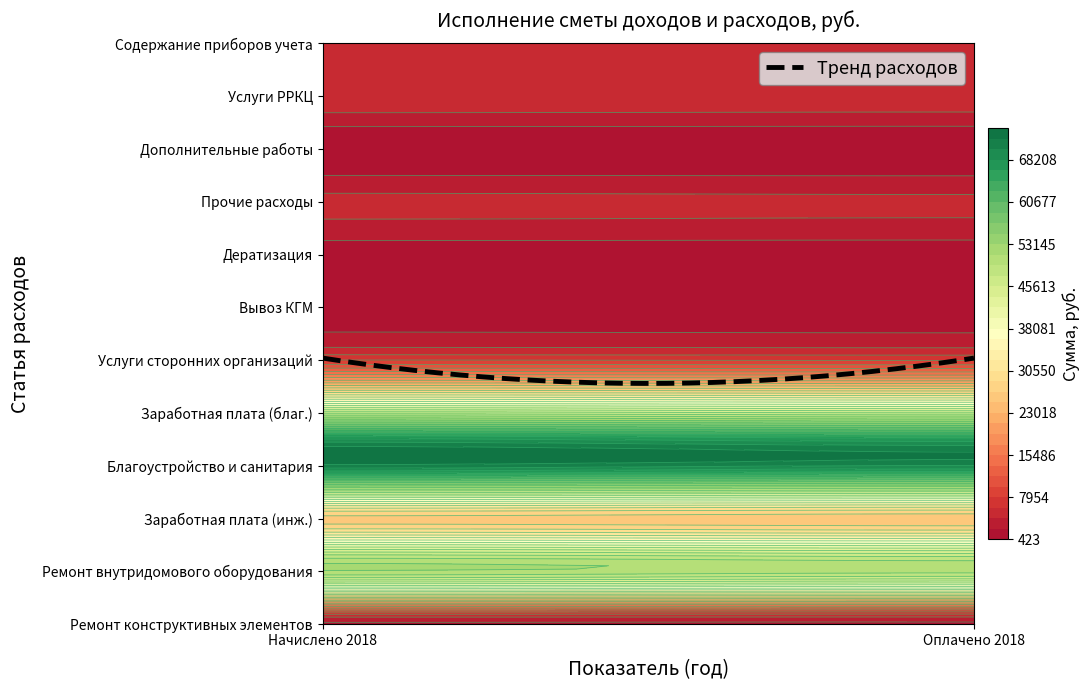

How many data points in Ремонт конструктивных элементов are above 0?

2